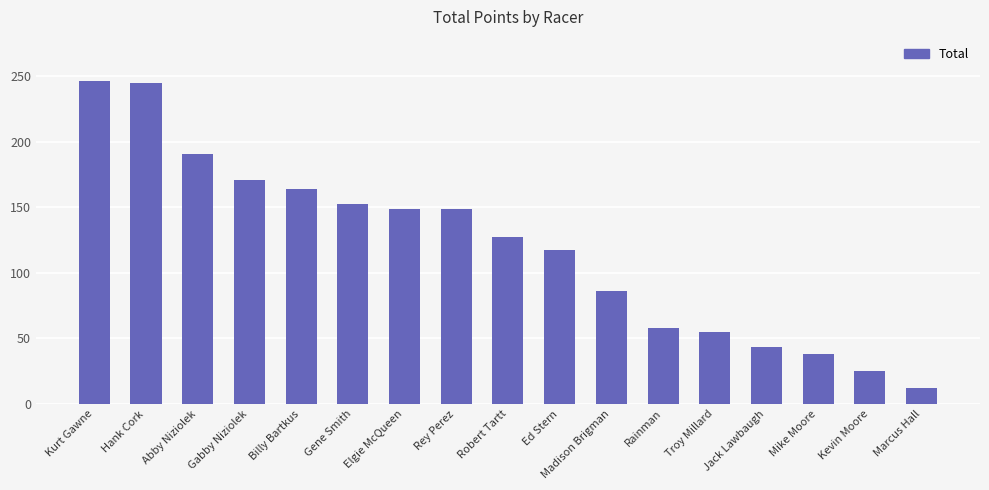

What is the minimum value shown in the chart?

12.0